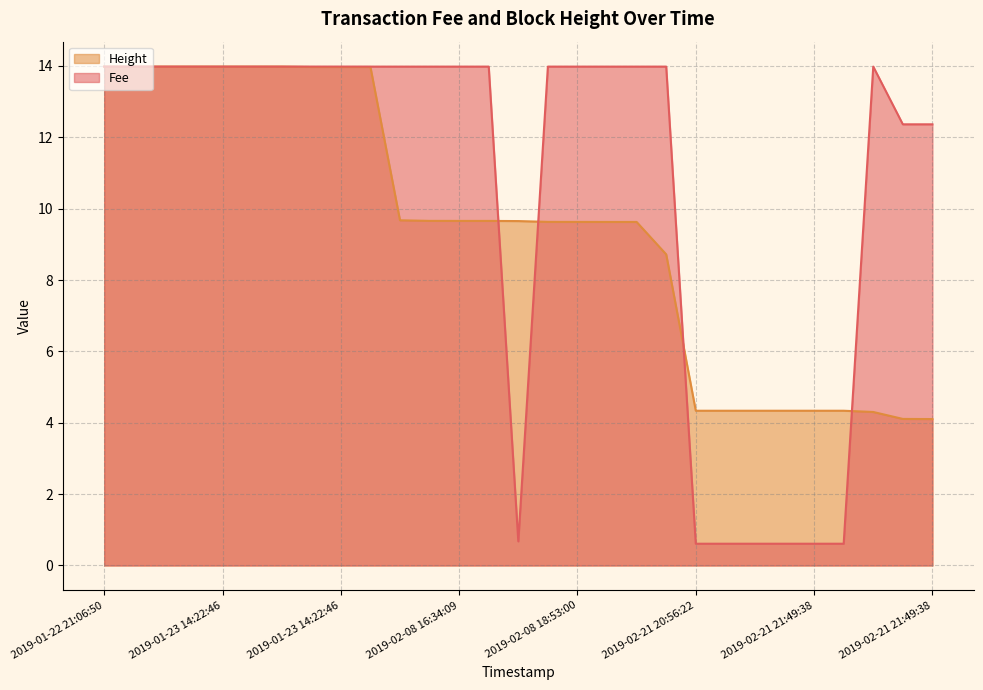

At how many categories does at least one series exceed 5?

23